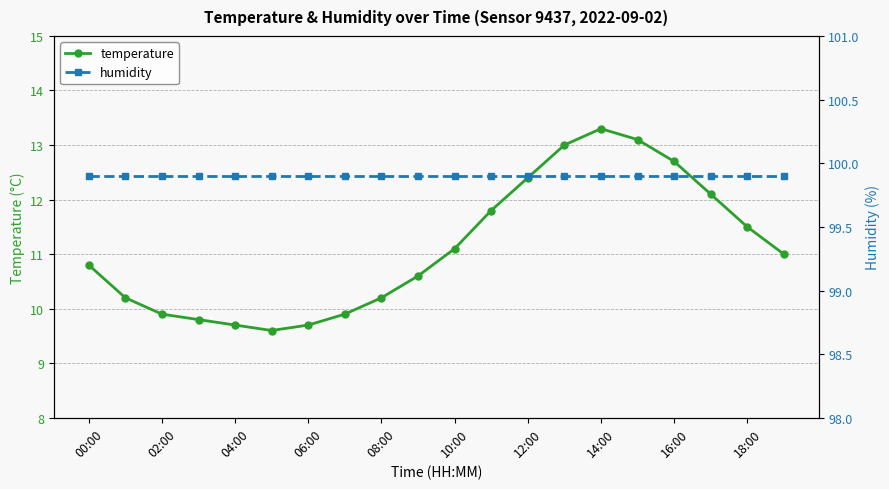

True or false: temperature has more than 0 interior local peaks.

True